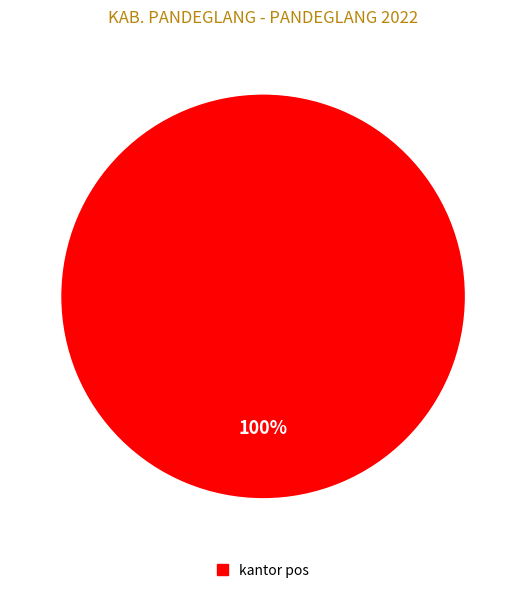

How many slices are in this pie chart?

1